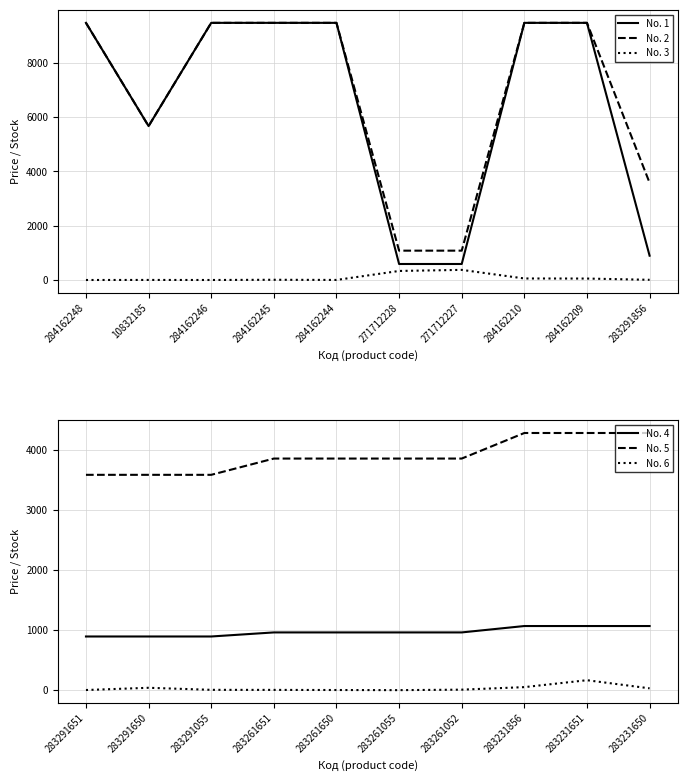

True or false: No. 3 and No. 1 intersect in this chart.

False